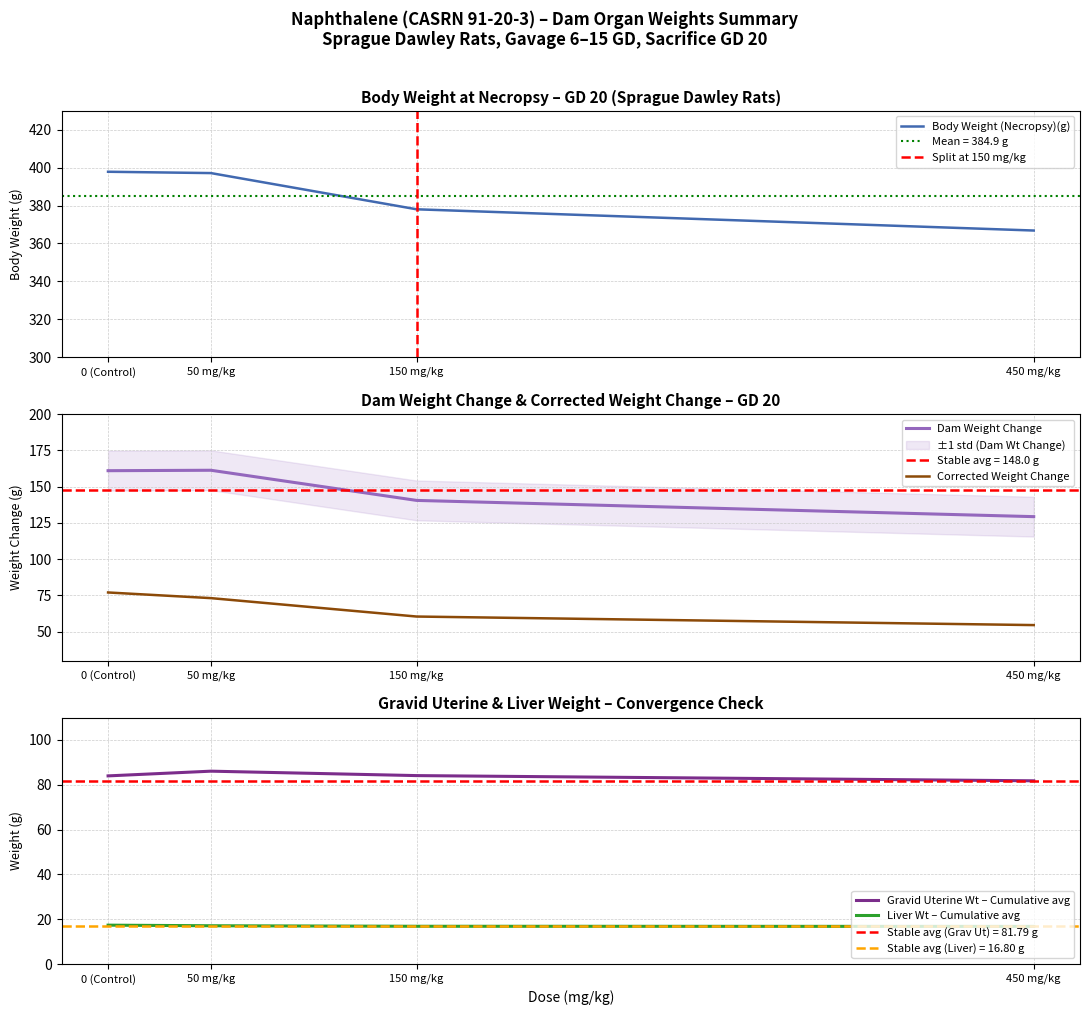

Is this an area chart (filled region under the line)?

No